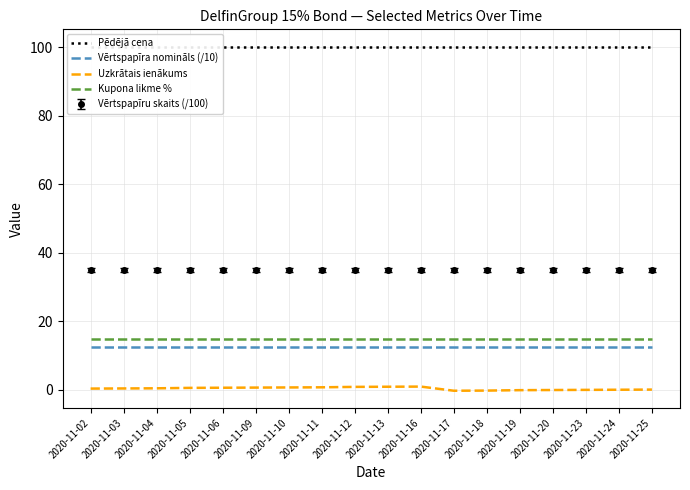

Between 2020-11-12 and 2020-11-09, which is larger?

2020-11-12